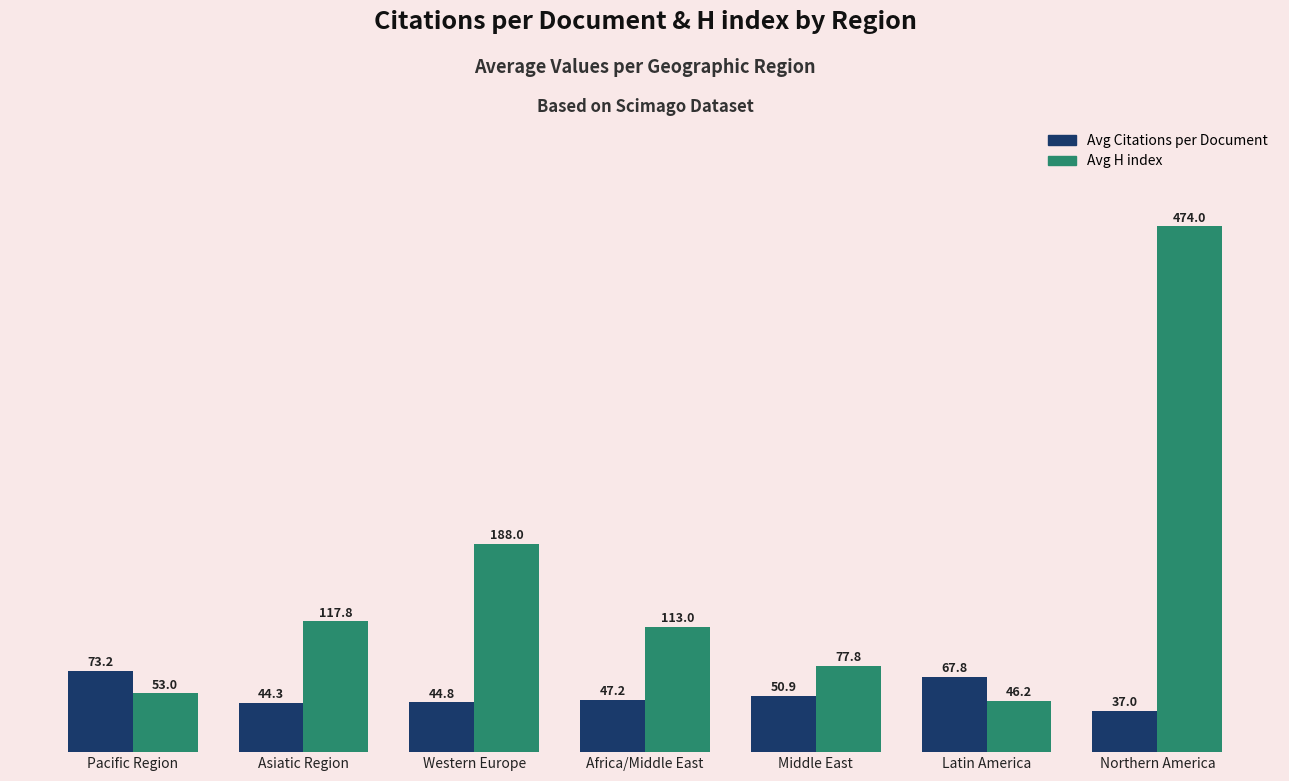

Rank the series at Africa/Middle East from highest to lowest value.

Avg H index, Avg Citations per Document